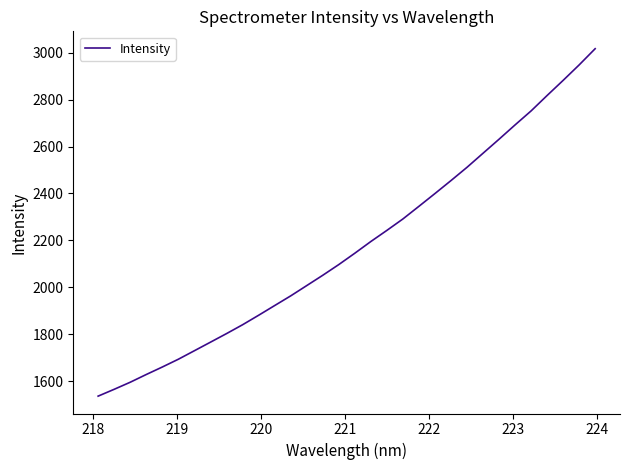

Reading left to right, what are all the values shown in this chart?

1535.8	1564.9	1595.0	1628.0	1660.0	1693.2	1729.5	1765.9	1802.4	1840.2	1880.6	1922.0	1963.3	2007.2	2051.2	2096.8	2145.2	2195.2	2242.6	2291.4	2345.3	2399.8	2455.1	2511.6	2571.6	2631.4	2692.5	2752.2	2817.9	2882.3	2948.3	3017.4